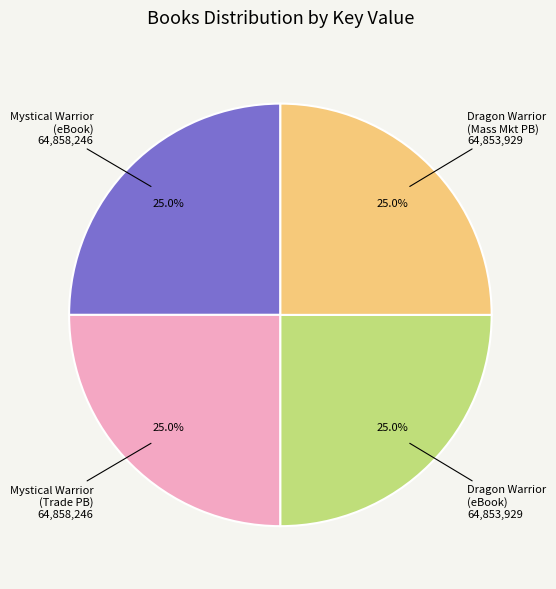

Is there a majority slice in this chart?

No